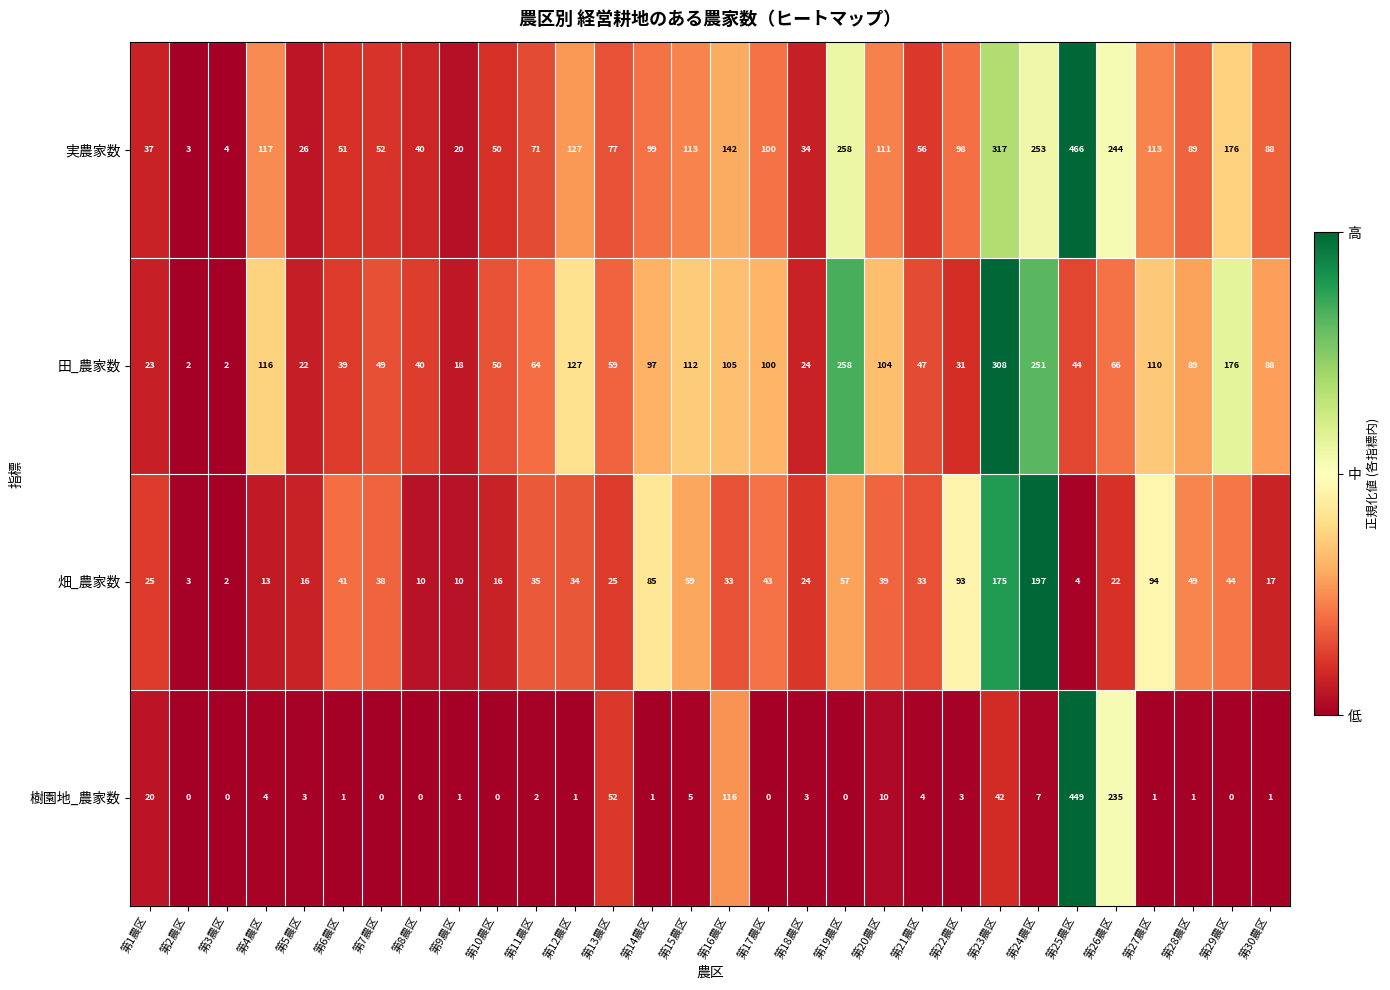

The value of 田_農家数 at 第30農区 is 156. True or false?

False